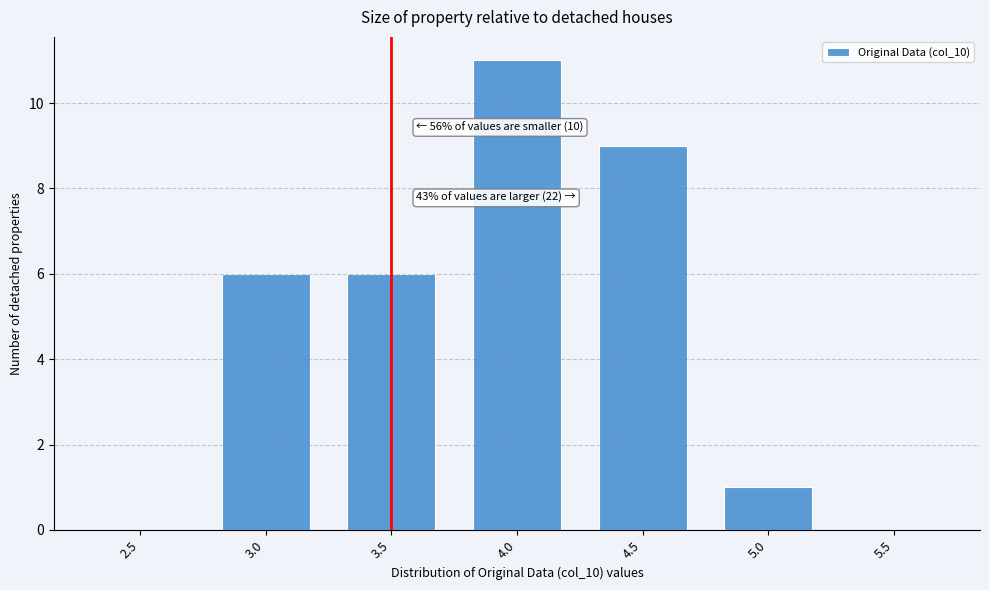

Reading left to right, what are all the values shown in this chart?

2.5=0	3.0=6	3.5=6	4.0=11	4.5=9	5.0=1	5.5=0